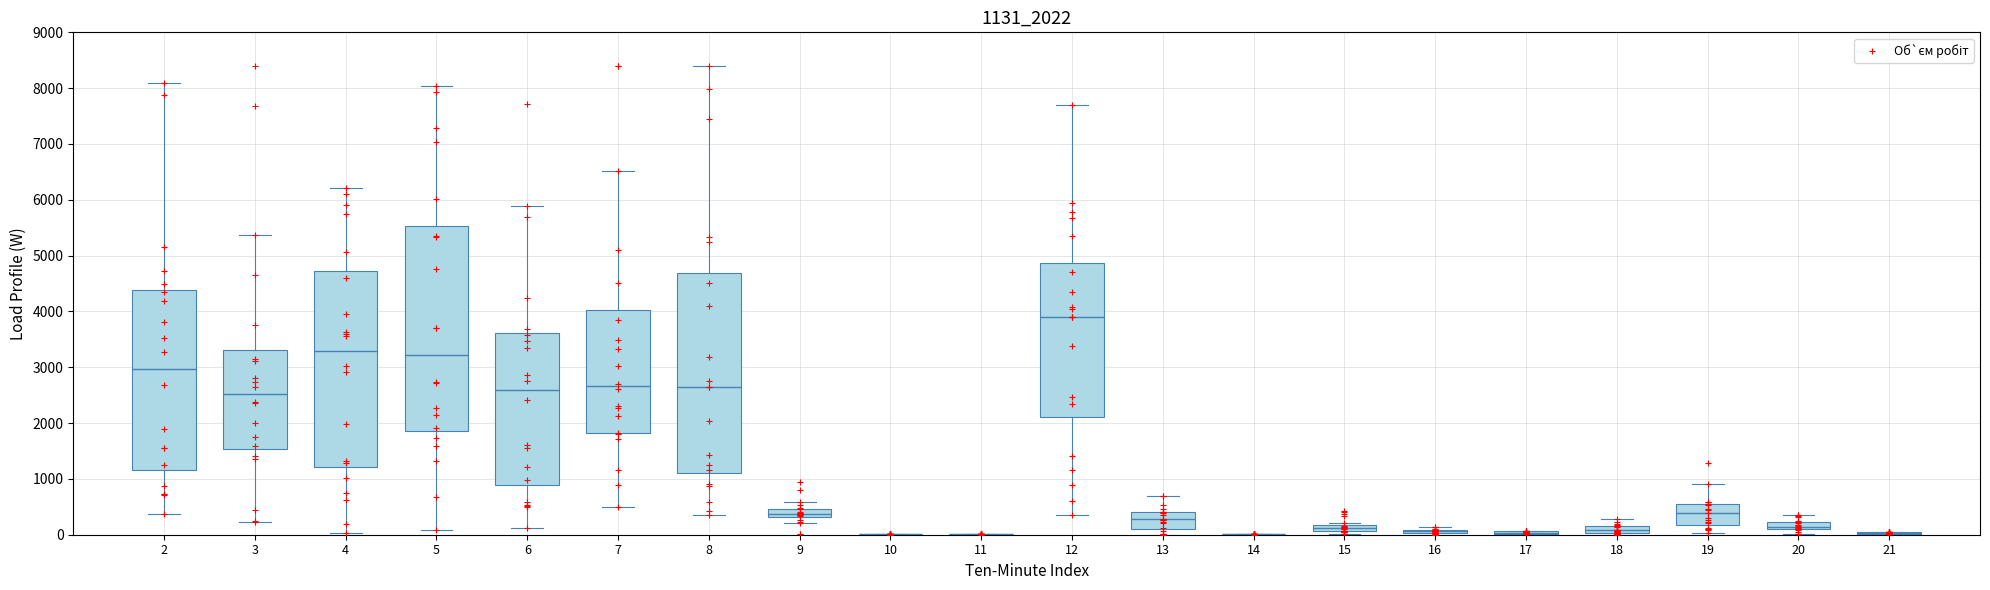

What is the range of Y values (max minus min)?

8398.8